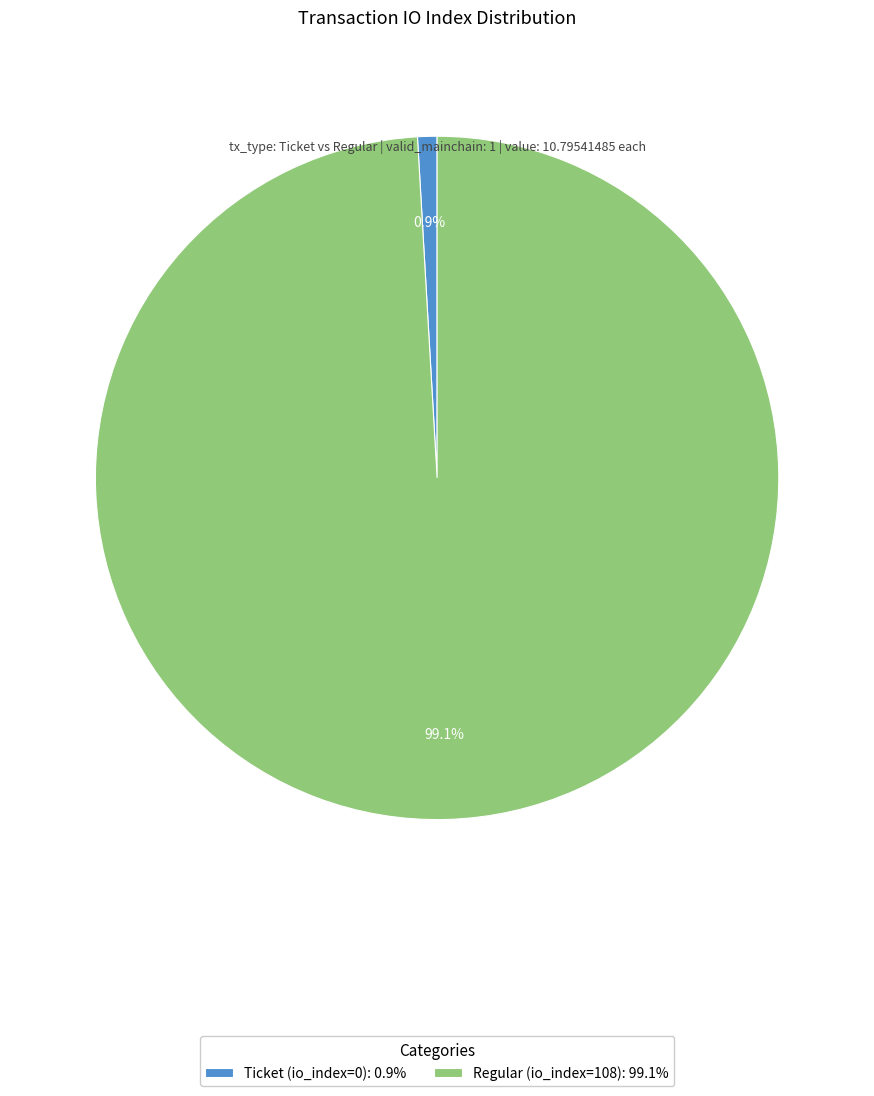

What is the total percentage of Regular (io_index=108) and Ticket (io_index=0)?

100.0%